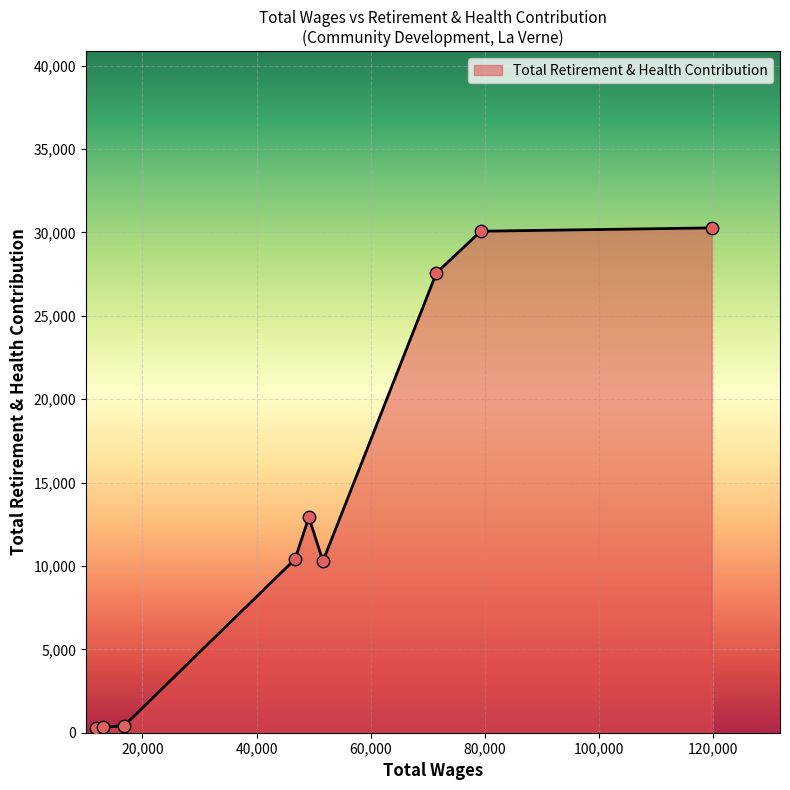

What is the maximum value shown in the chart?

30270